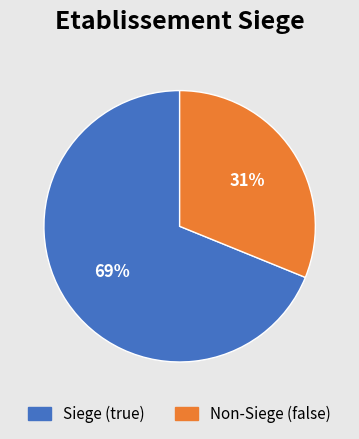

Count the number of slices in the pie.

2